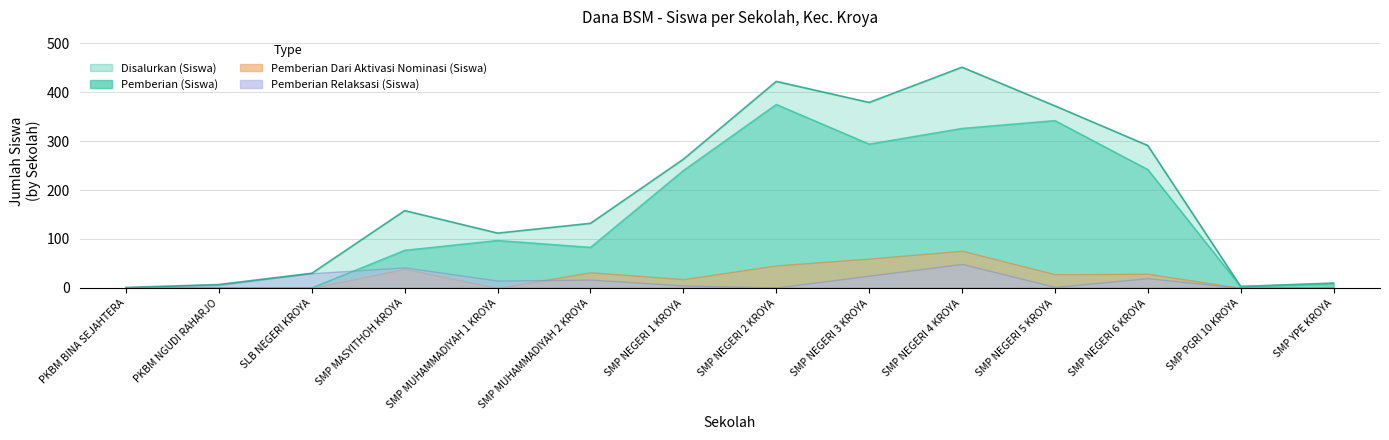

Does the chart display data point markers on the line(s)?

No